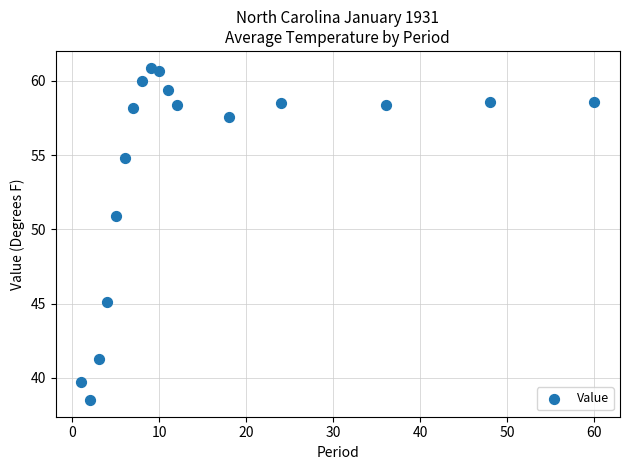

What Y value in the scatter plot is closest to 49?

50.9